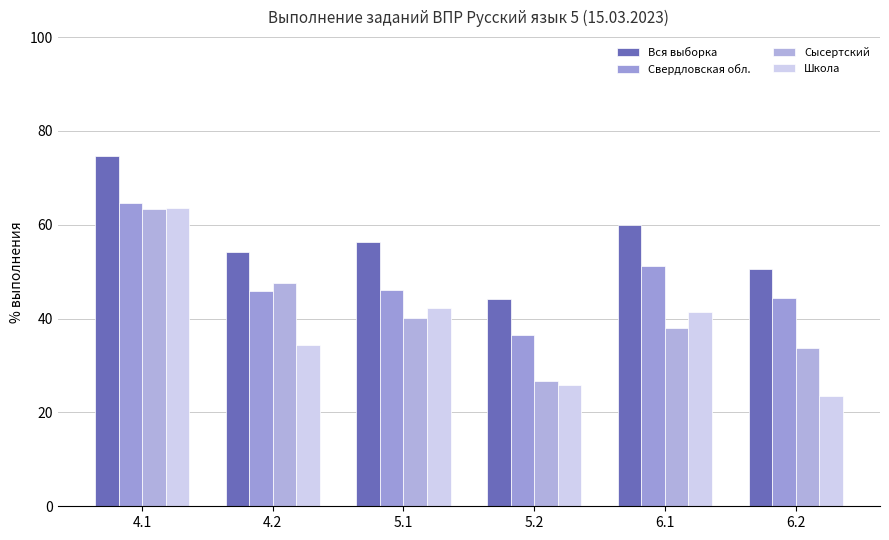

At which label is Школа closest to 43?

5.1